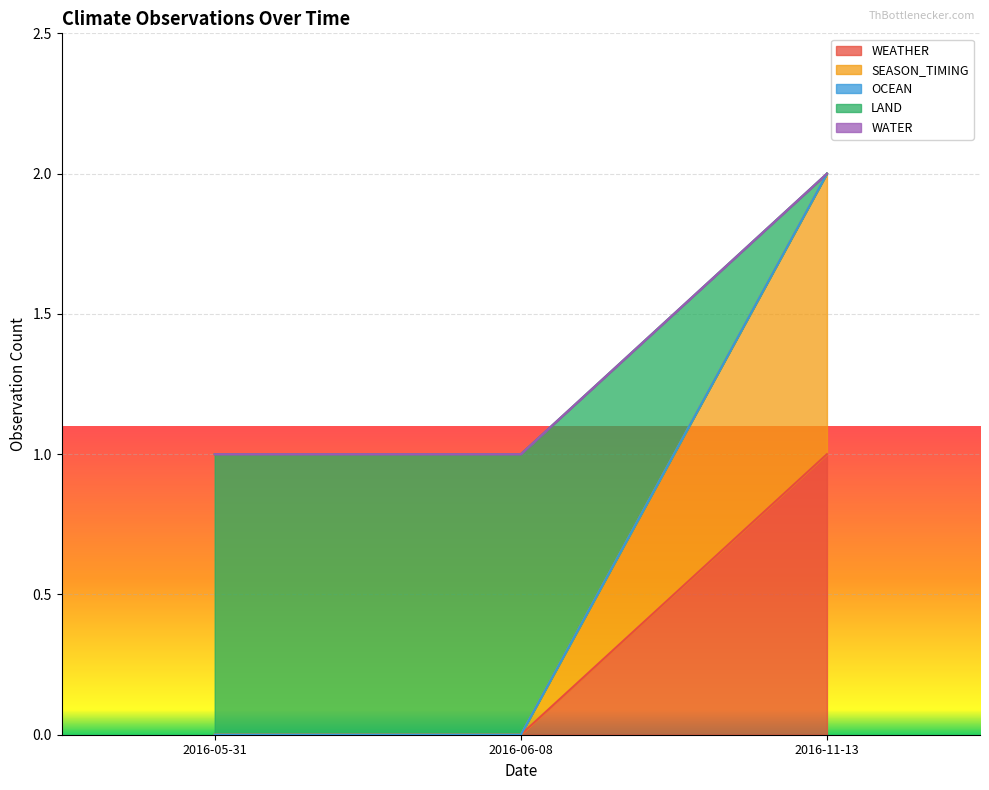

The value of WEATHER at 2016-06-08 is 1. True or false?

False